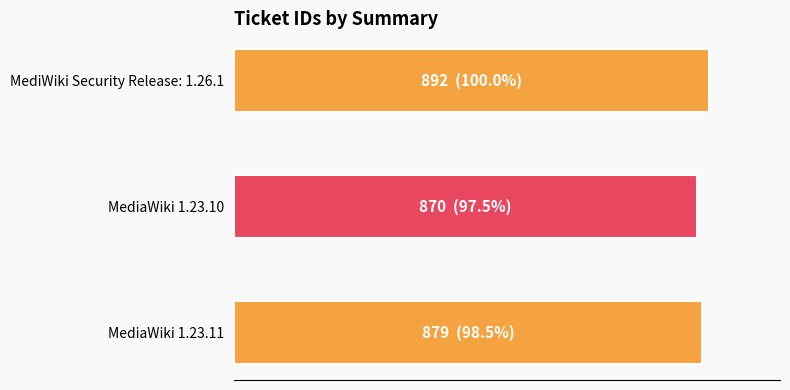

Rank the categories by value from highest to lowest.

MediWiki Security Release: 1.26.1, MediaWiki 1.23.11, MediaWiki 1.23.10